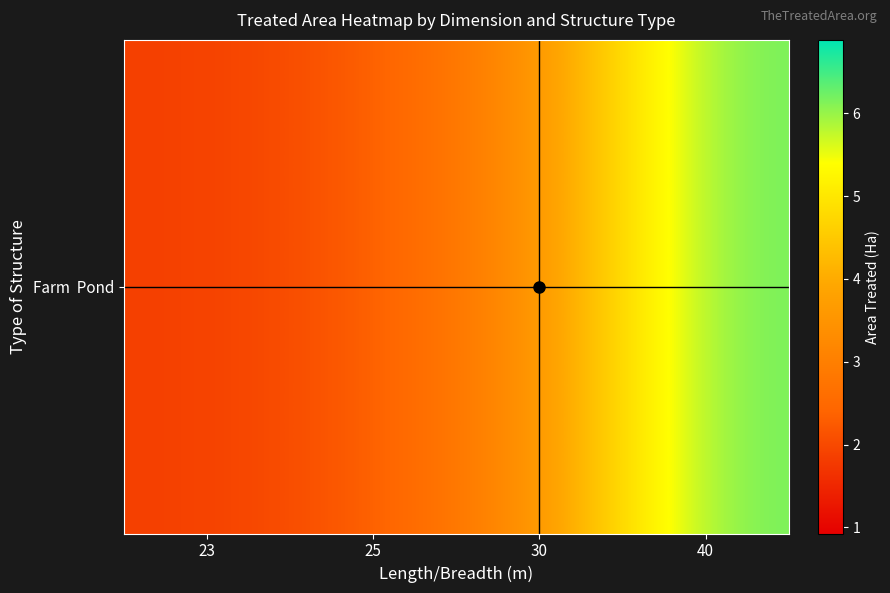

Reading left to right, extract all data points from this chart.

23=1.9	25=2.2	30=3.4	40=6.3